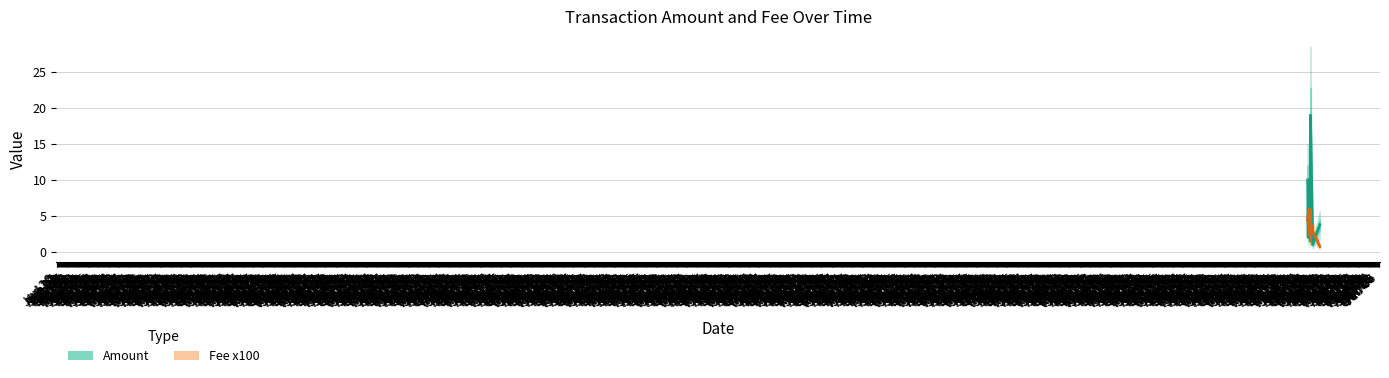

Which series ends up on top after the final intersection of Fee x100 and Amount?

Amount